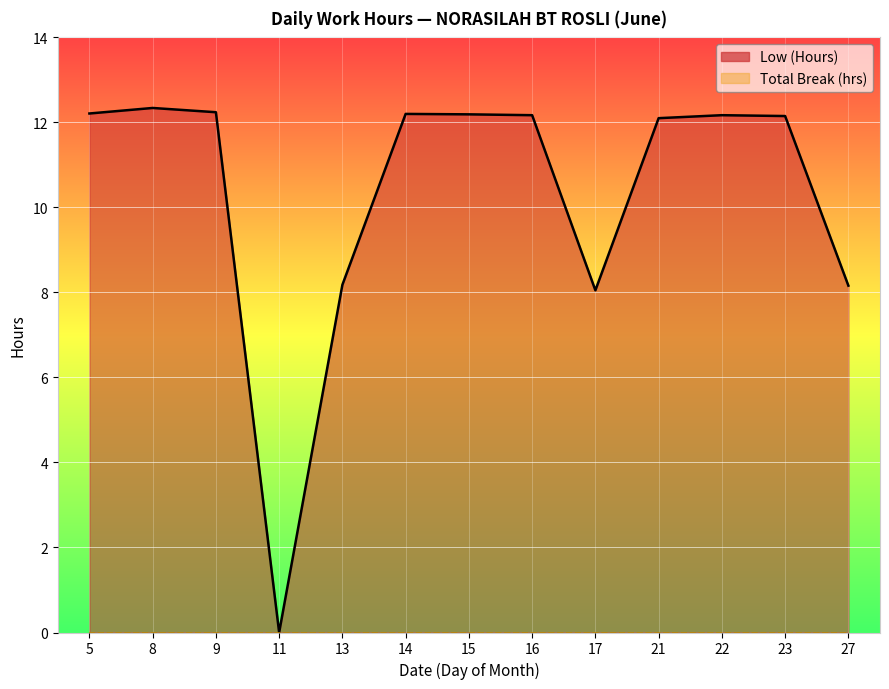

What is the difference between the second highest and second lowest values?

4.2